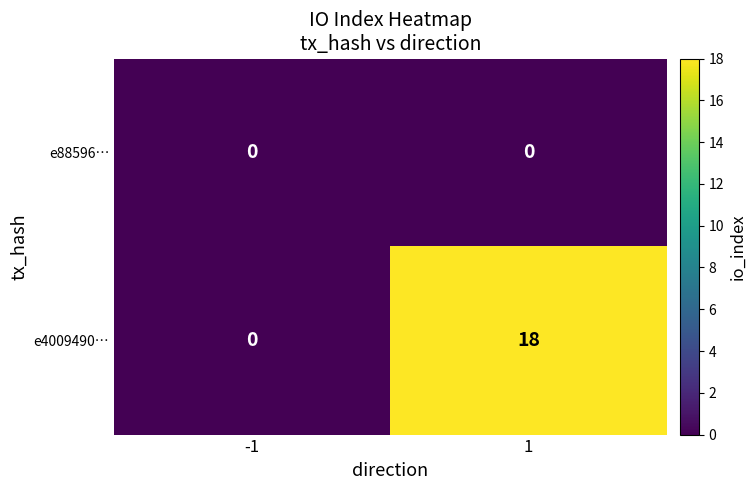

How many distinct data groups are displayed?

2